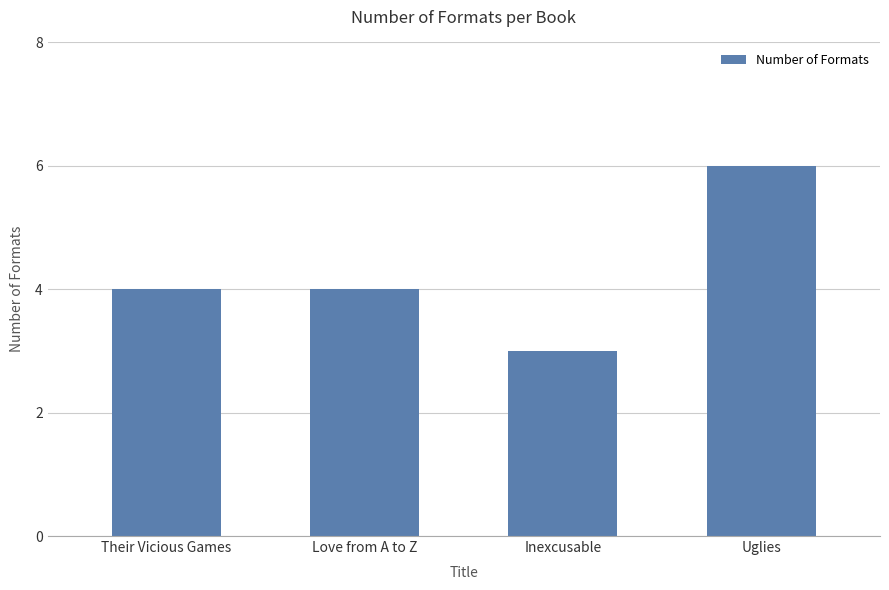

Reading left to right, transcribe all the data shown in this chart.

4	4	3	6